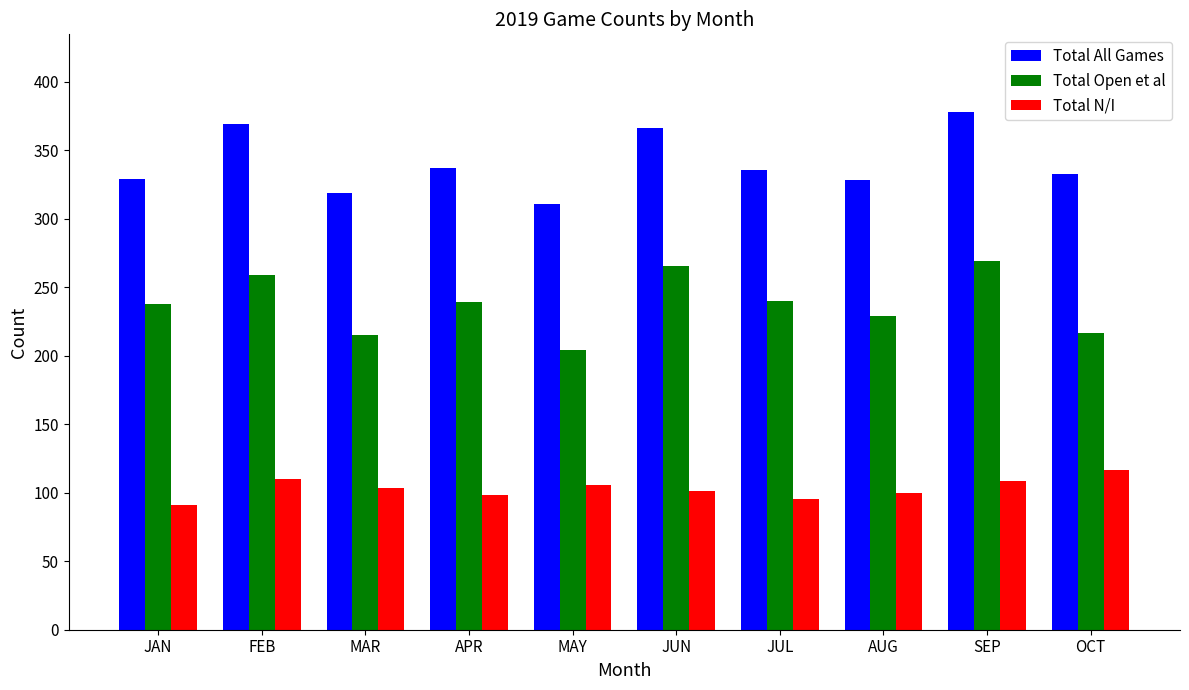

What is the difference between the second highest and second lowest values in the Total All Games series?

50.0